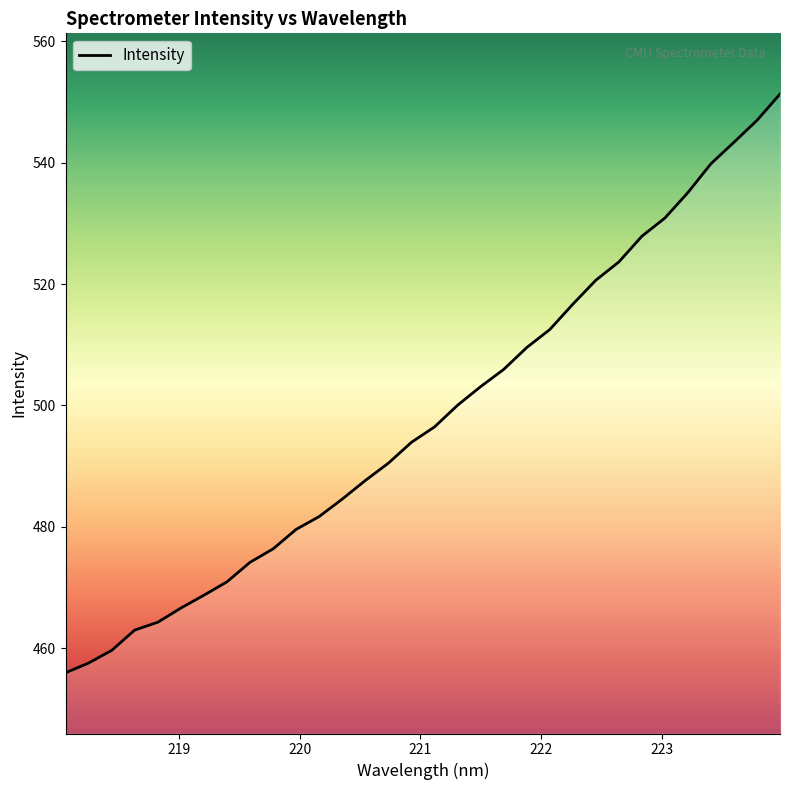

What is the greatest value displayed?

551.3